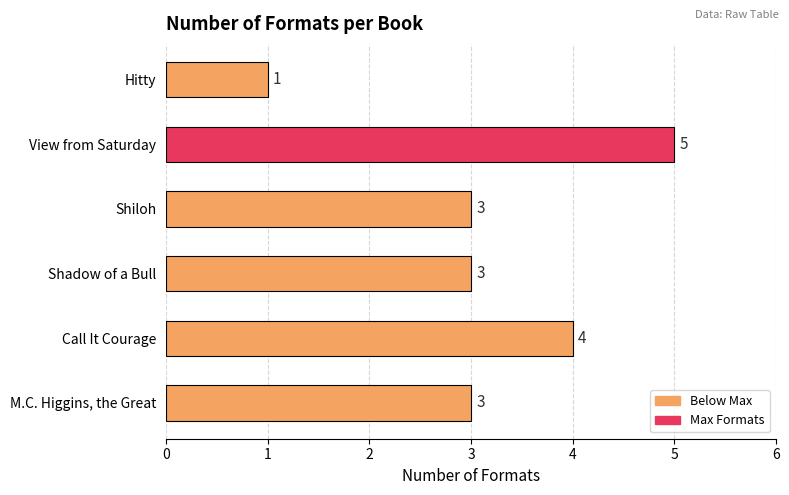

How many bars are there in total?

6